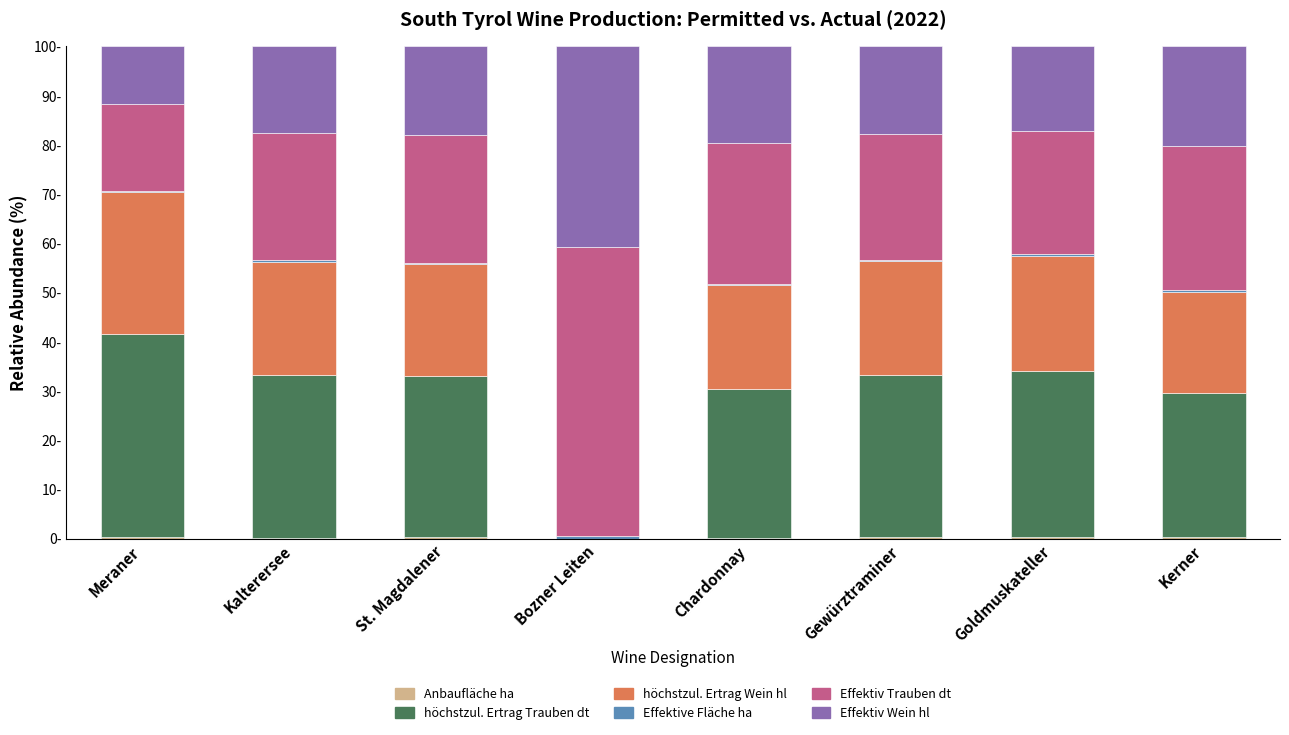

True or false: Effektive Fläche ha has a value of 0.3 at Goldmuskateller.

True